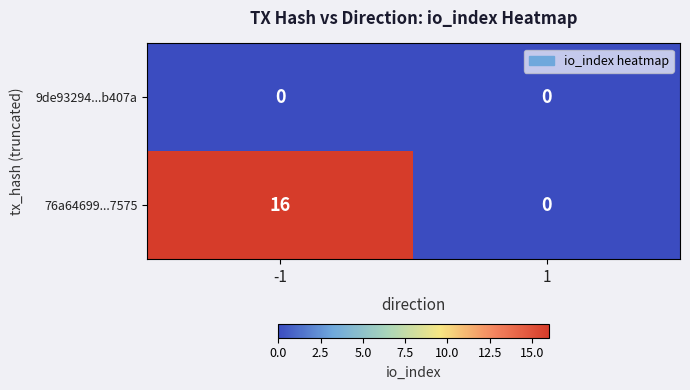

At -1, list the series in order from largest to smallest.

76a64699...7575, 9de93294...b407a